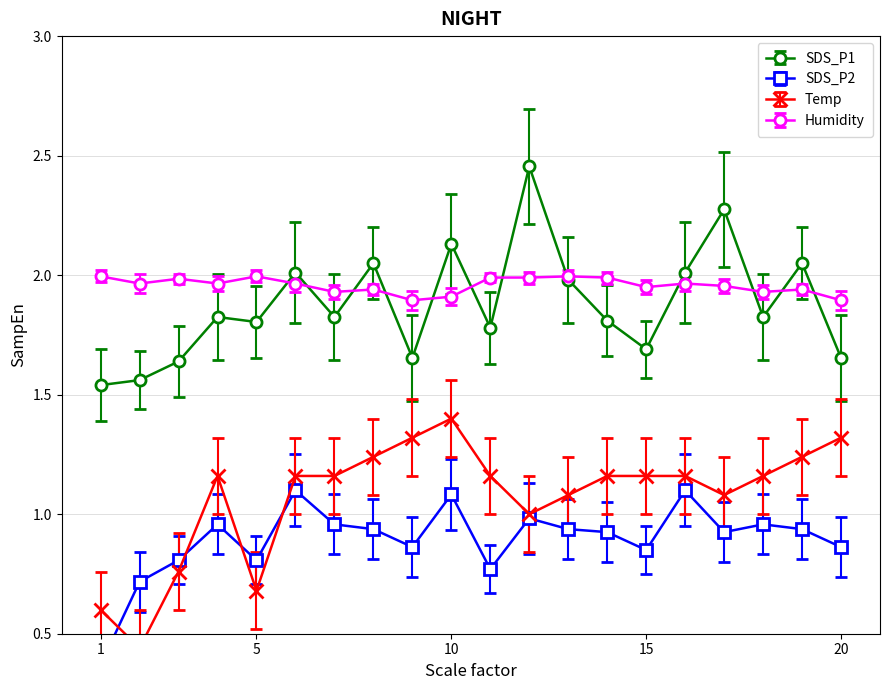

Which series has the largest total across all categories?

Humidity